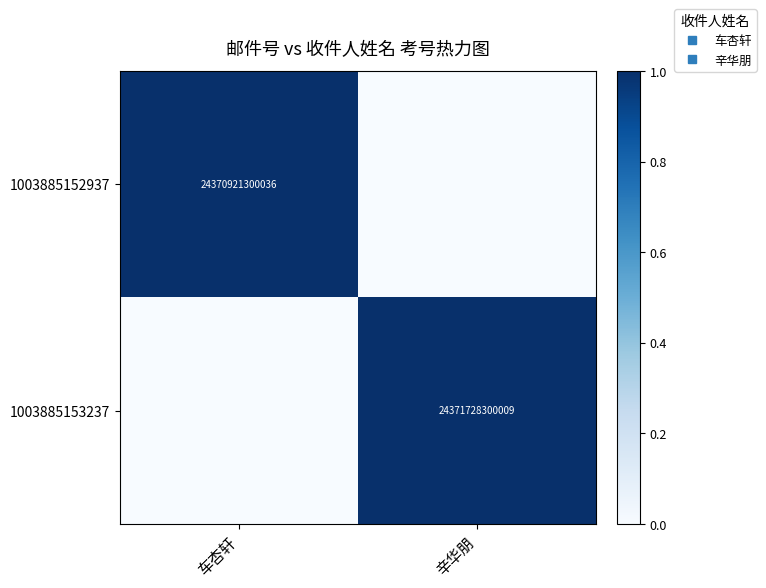

How many data points in 1003885153237 are less than 1?

1